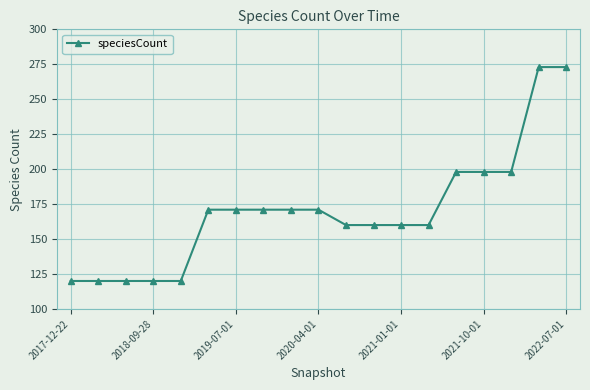

What is the sum of all values?

3235